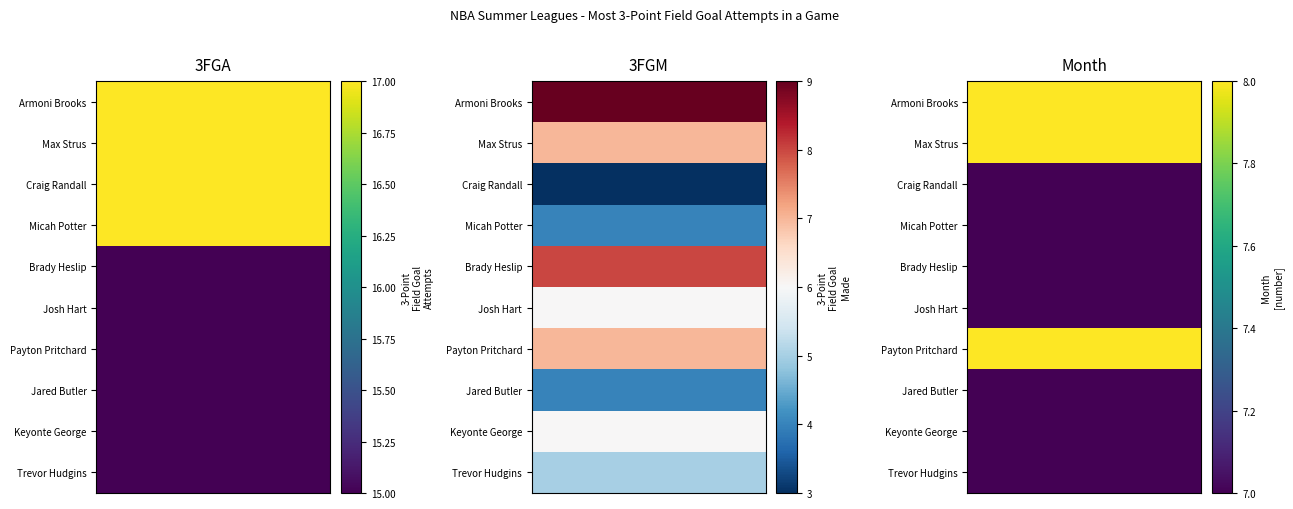

Which has a higher value, Brady Heslip or Armoni Brooks?

Armoni Brooks